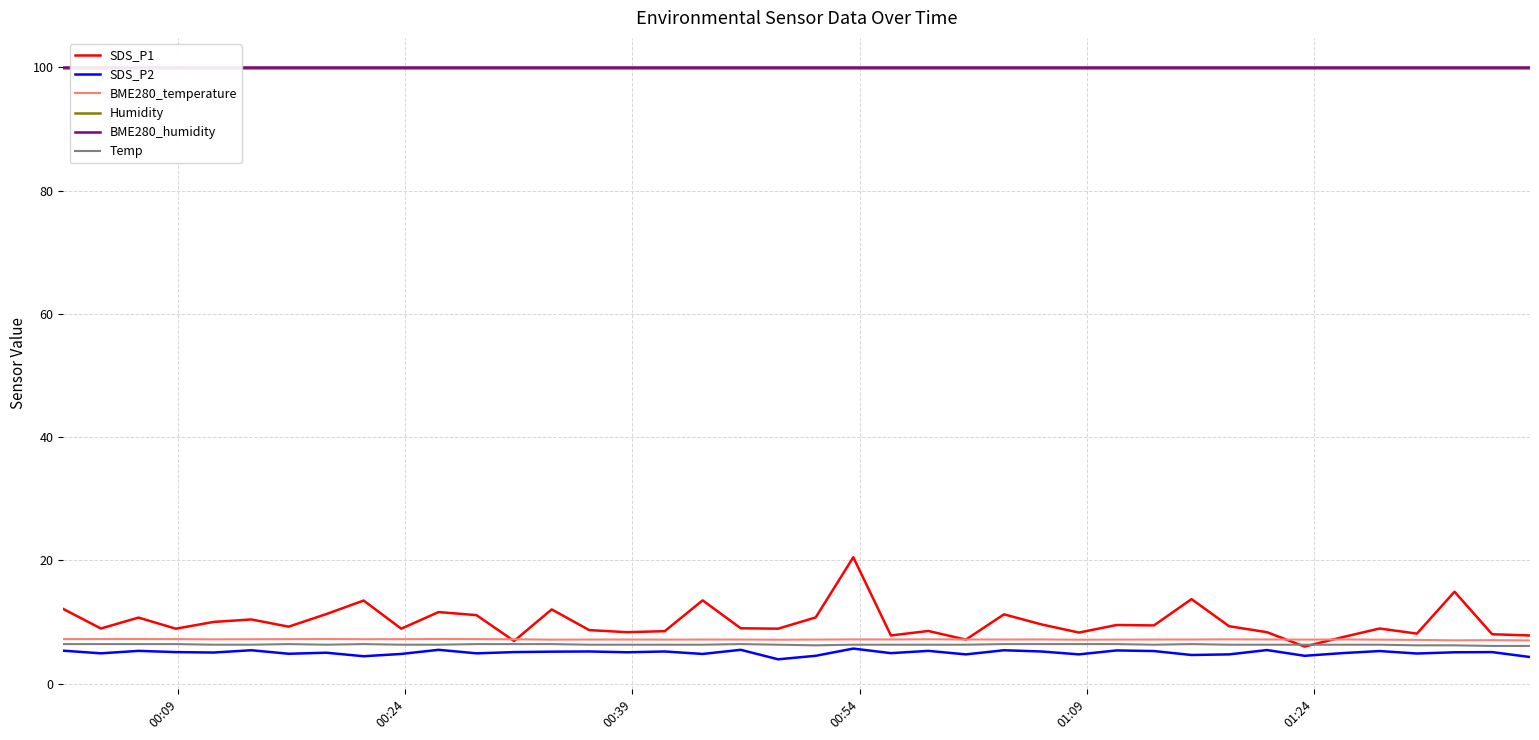

What is the minimum value for SDS_P2?

3.9